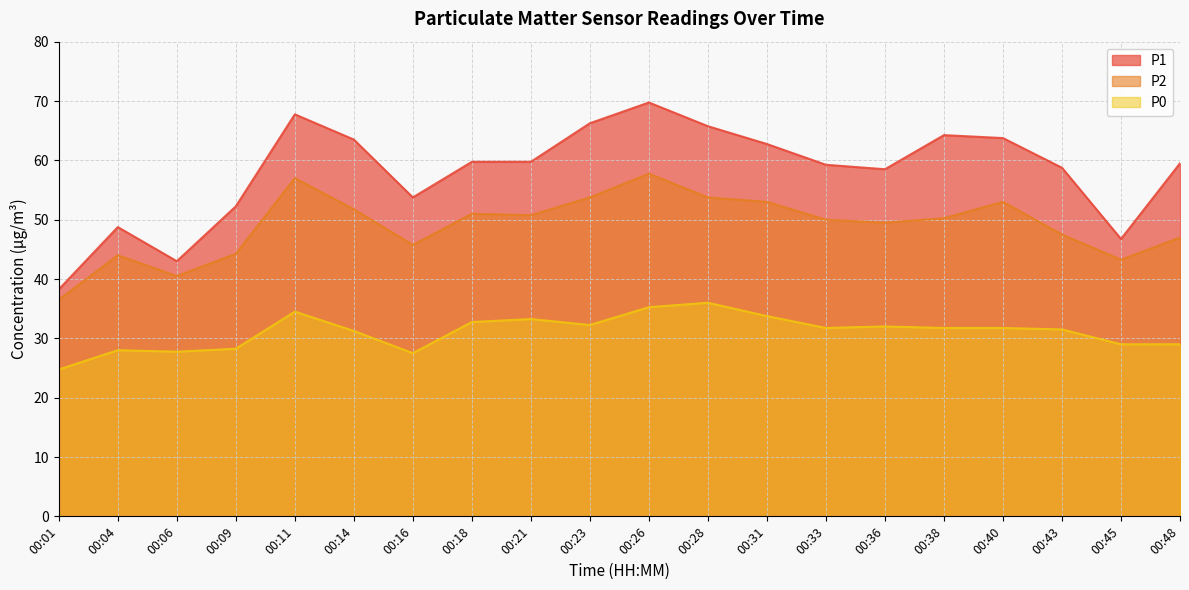

The value of P0 at 00:11 is 34.5. True or false?

True